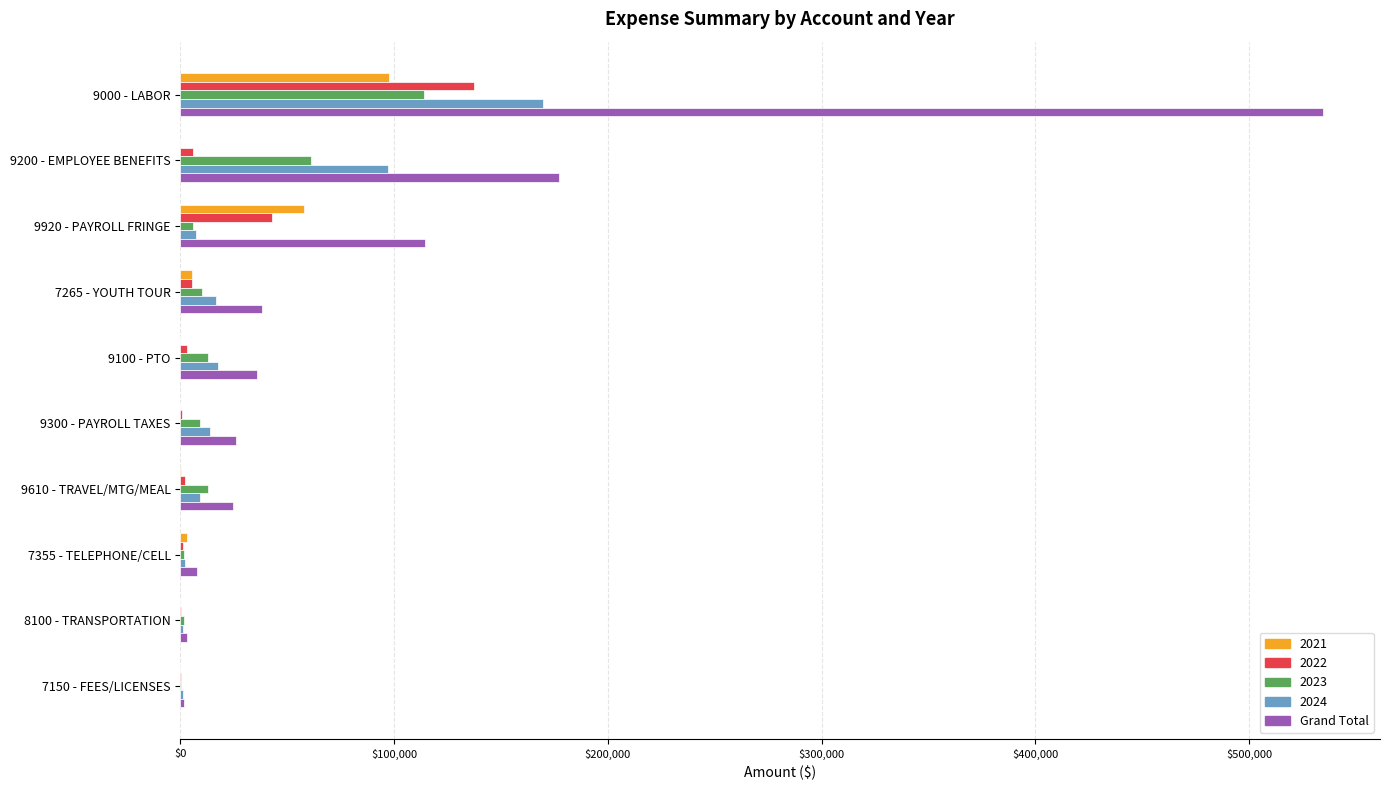

What is the sum of all 2023 values?

230188.4